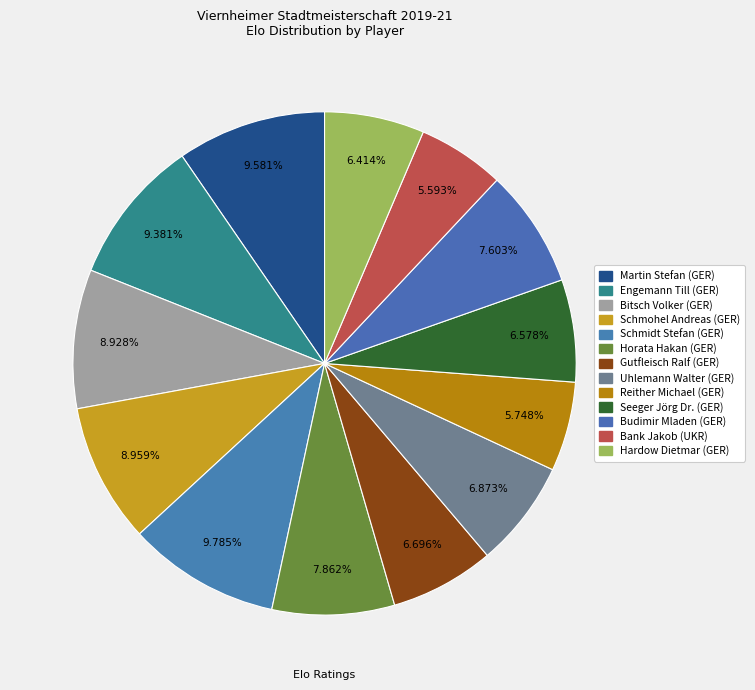

How many slices are in this pie chart?

13